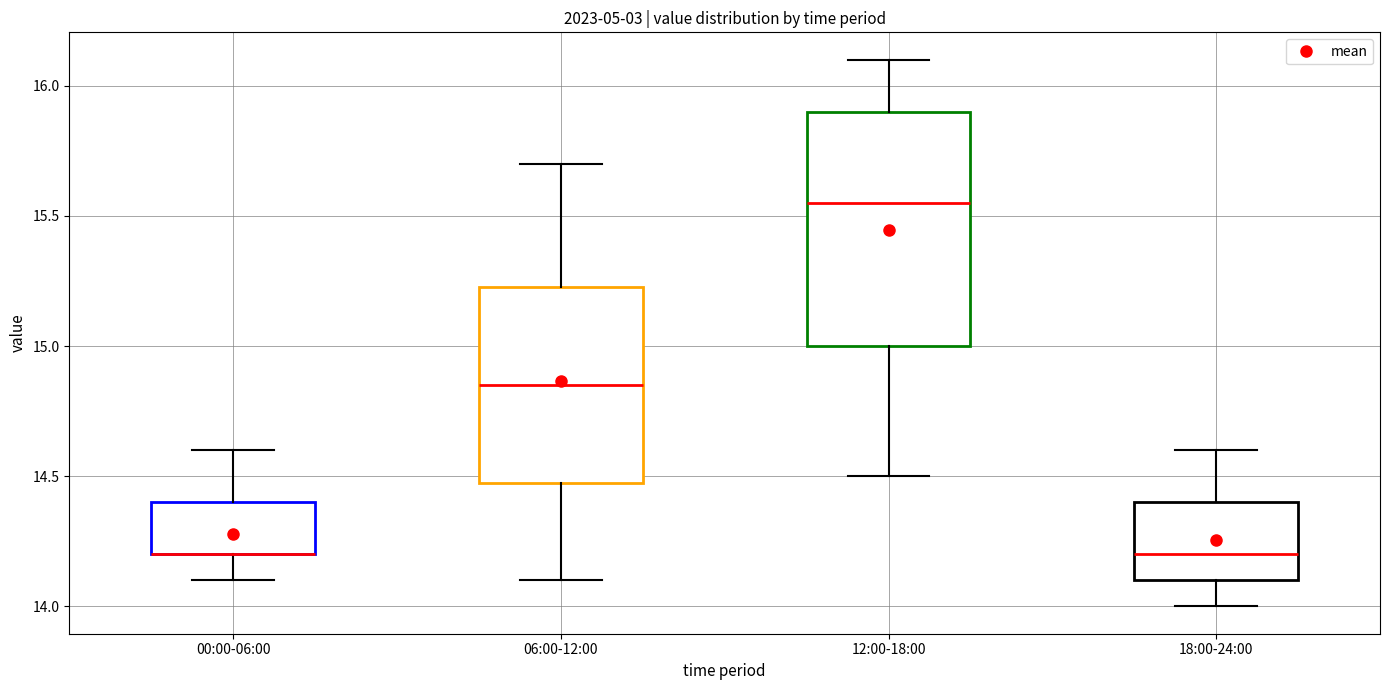

Where is the upper edge of the box for 12:00-18:00 on the y-axis? The values are not printed on the chart, so give them approximately, as read against the axis.

15.90